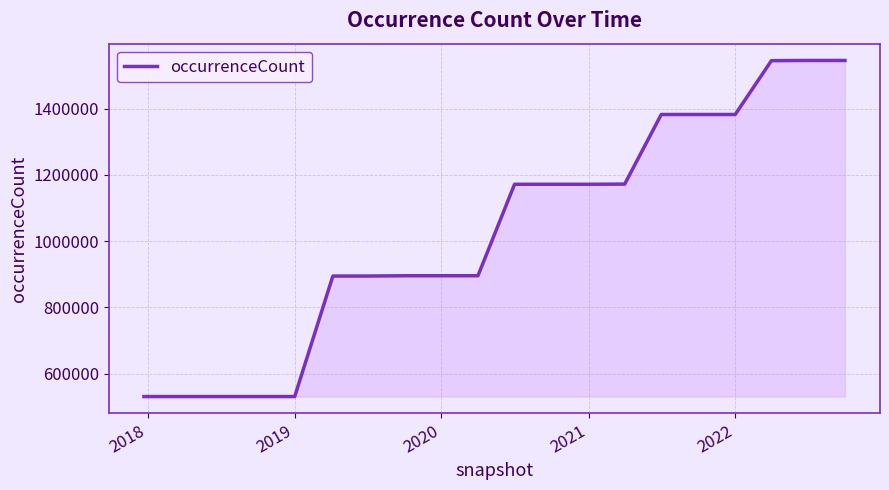

What is the greatest value displayed?

1545615